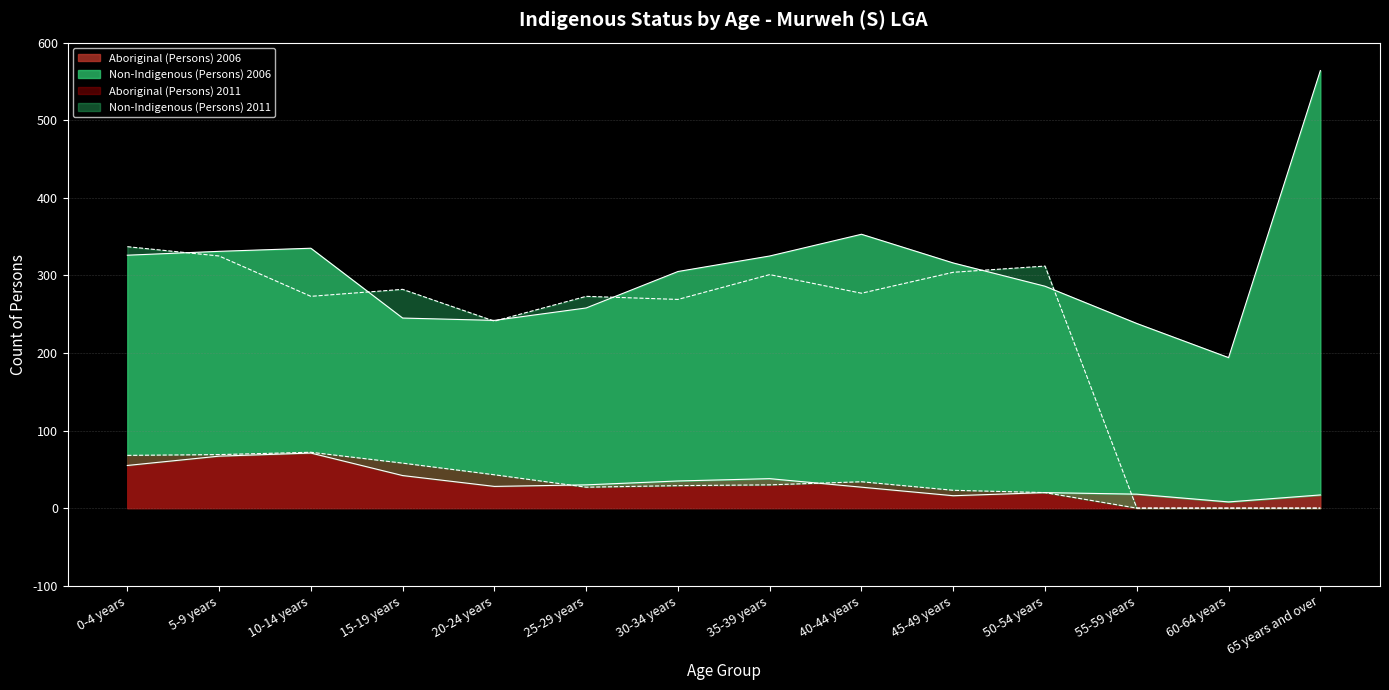

The value of Aboriginal (Persons) 2006 at 15-19 years is 42. True or false?

True